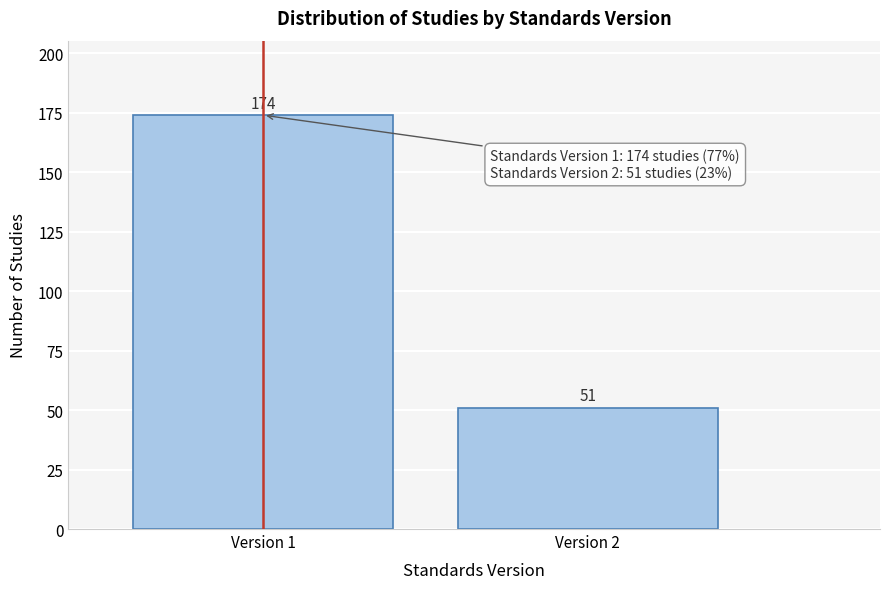

Reading left to right, what are all the values shown in this chart?

174	51